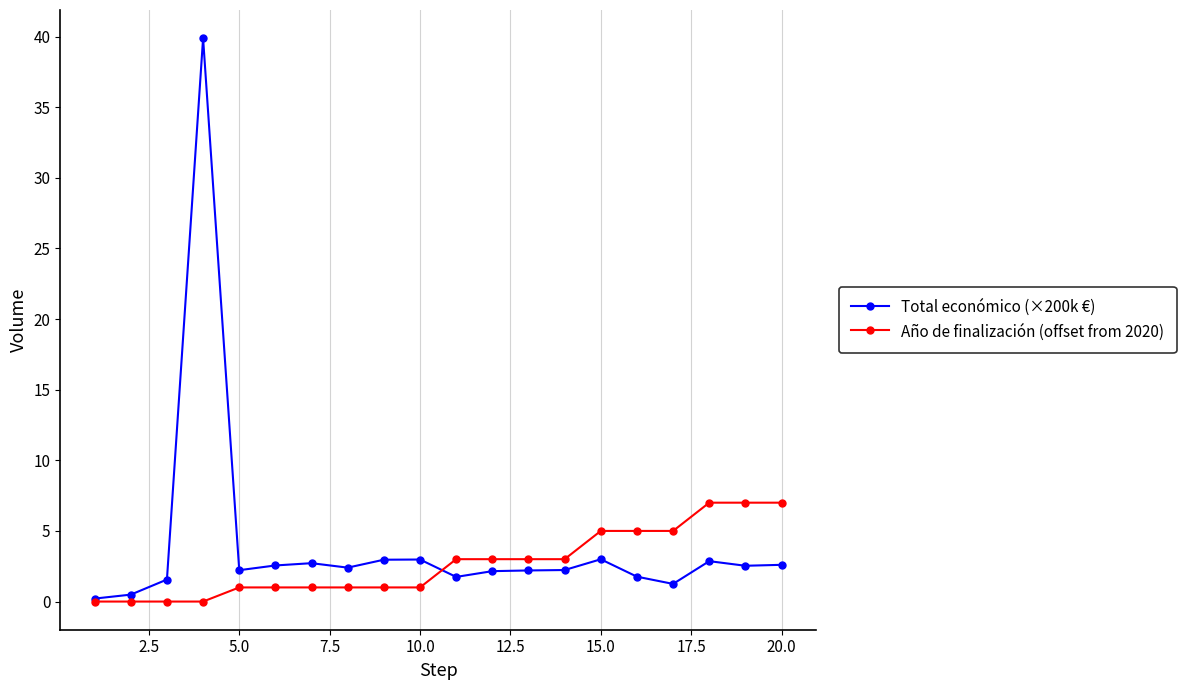

What is the average value of the Año de finalización (offset from 2020) series?

2.7